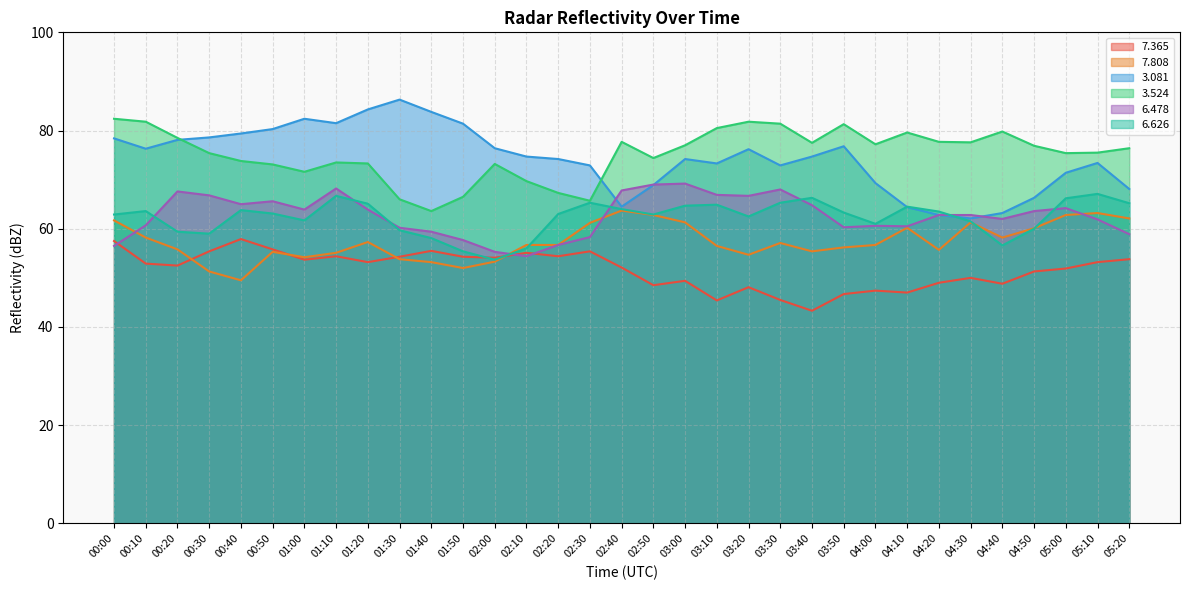

How many values in the   6.626 series exceed 63?

17